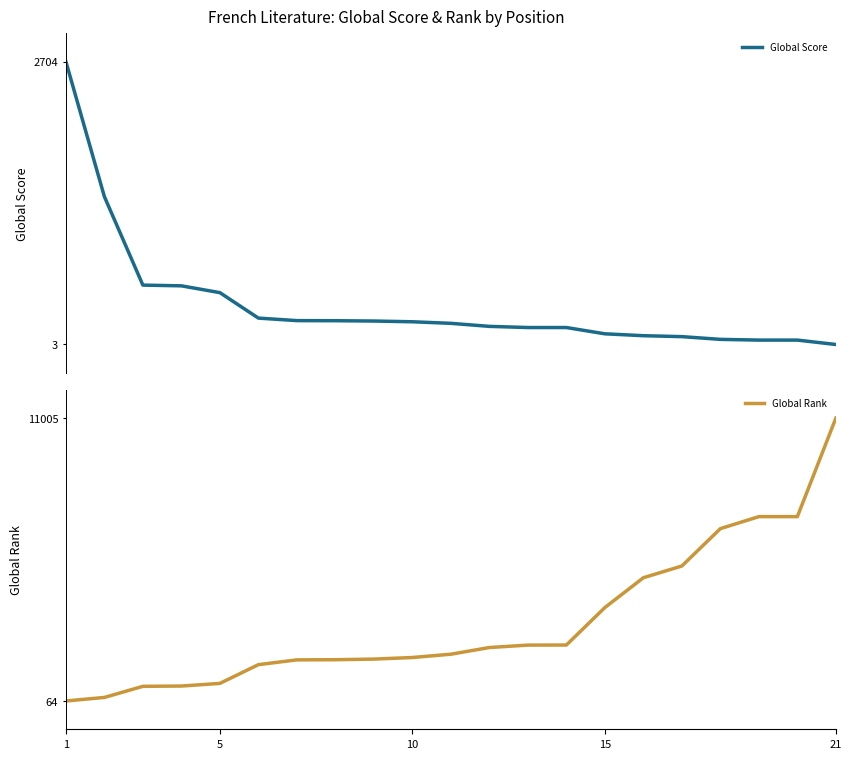

The Global Score series shows 108 at 10. True or false?

False